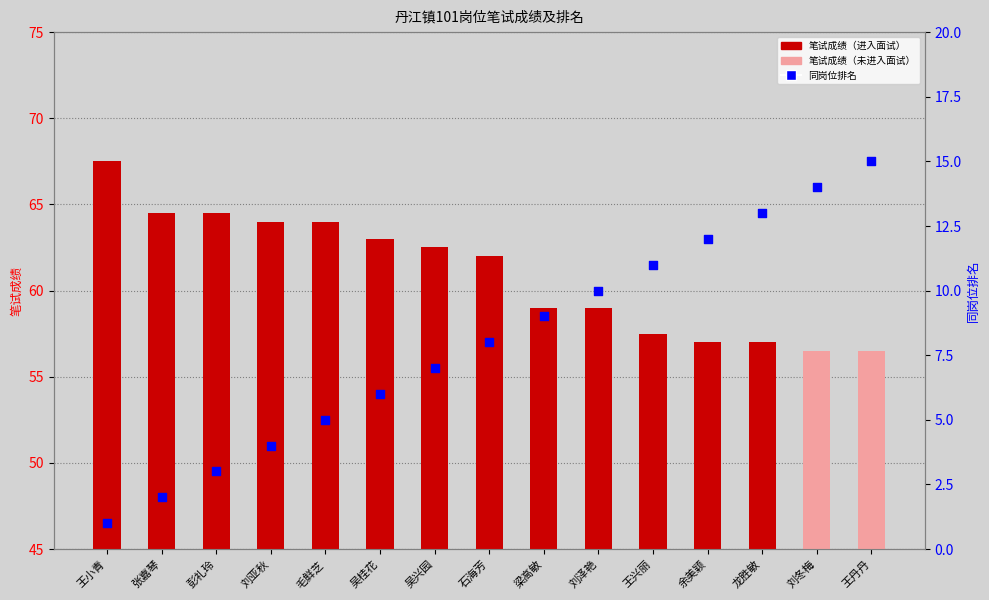

At which category is the sum across all series the highest?

王丹丹